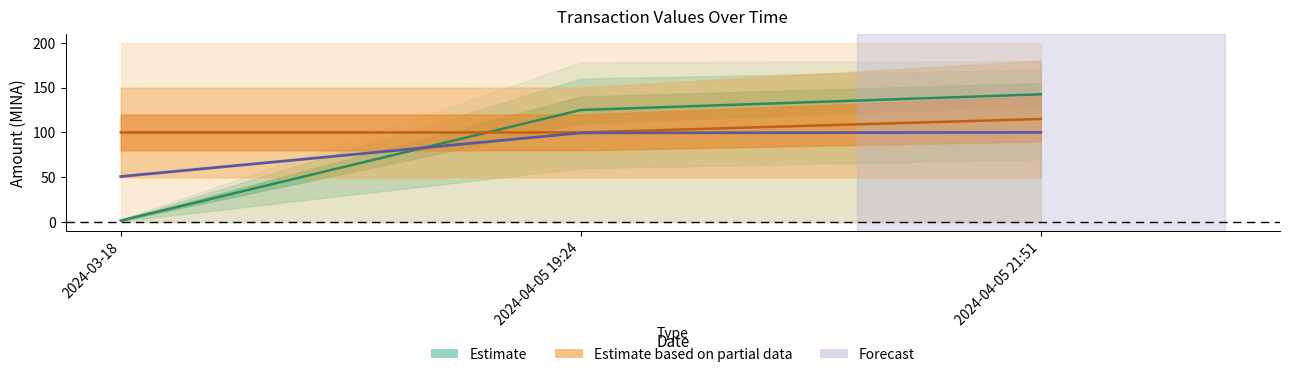

What is the sum of all Amount values?

250.3